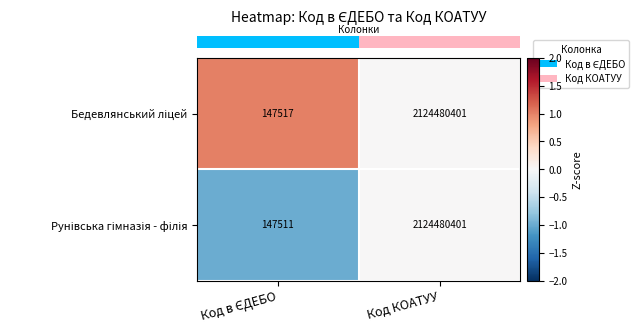

What is the smallest value displayed?

147511